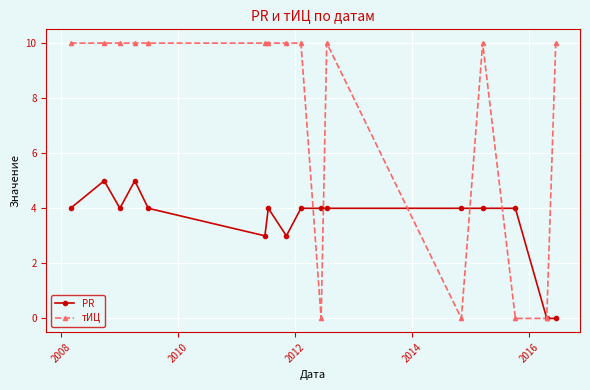

Which series has the largest range (max minus min)?

тИЦ